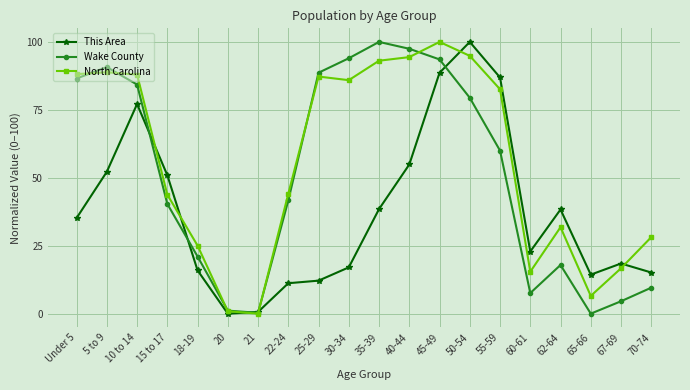

What is the total value across all series at 35-39?

231.6